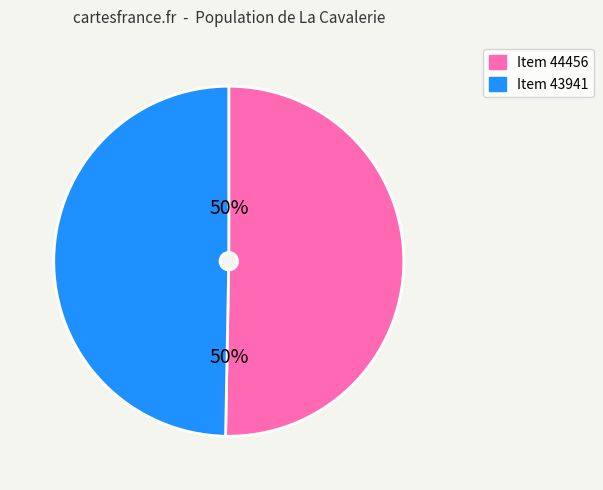

To the nearest percent, what is the average slice percentage?

50%